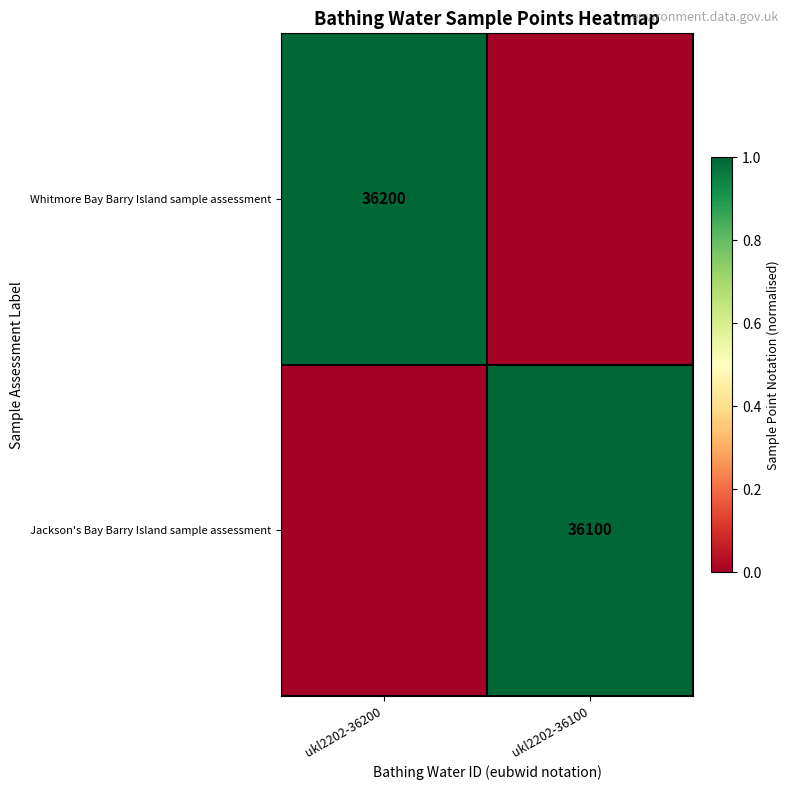

What is the difference between the highest and lowest values at ukl2202-36100?

1.0